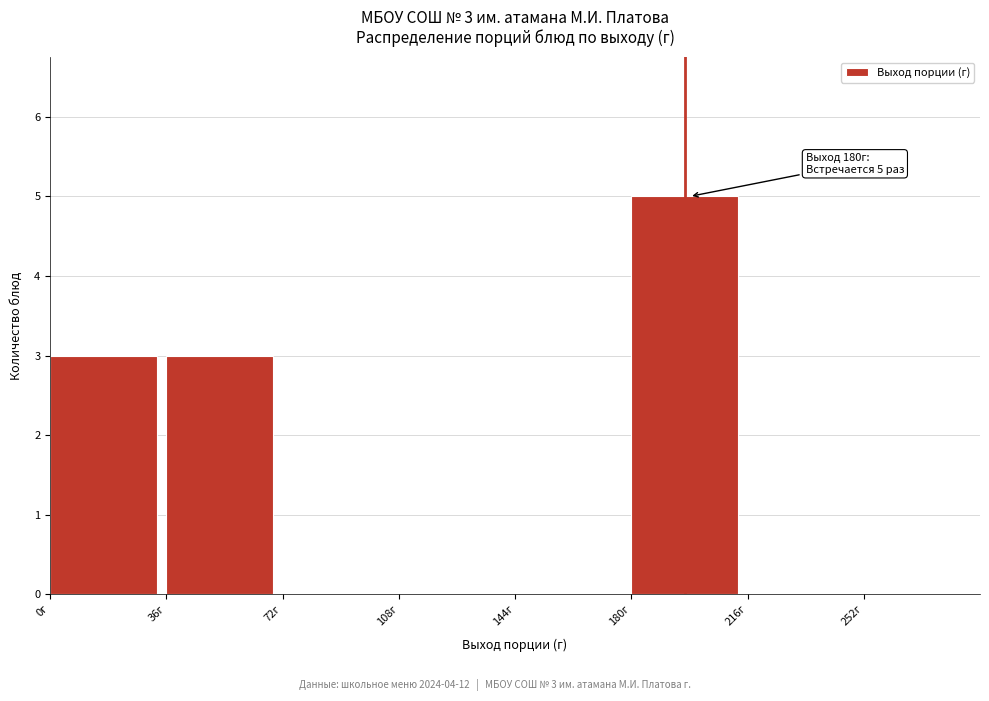

Which range on the x-axis has the tallest bar?

180 to 216